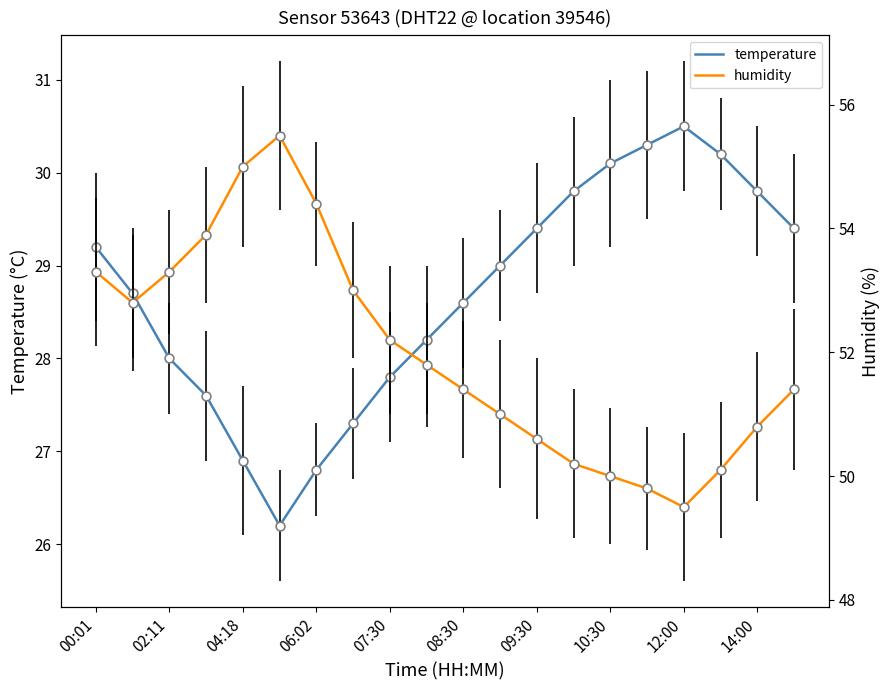

Which series reaches the minimum Y coordinate?

temperature